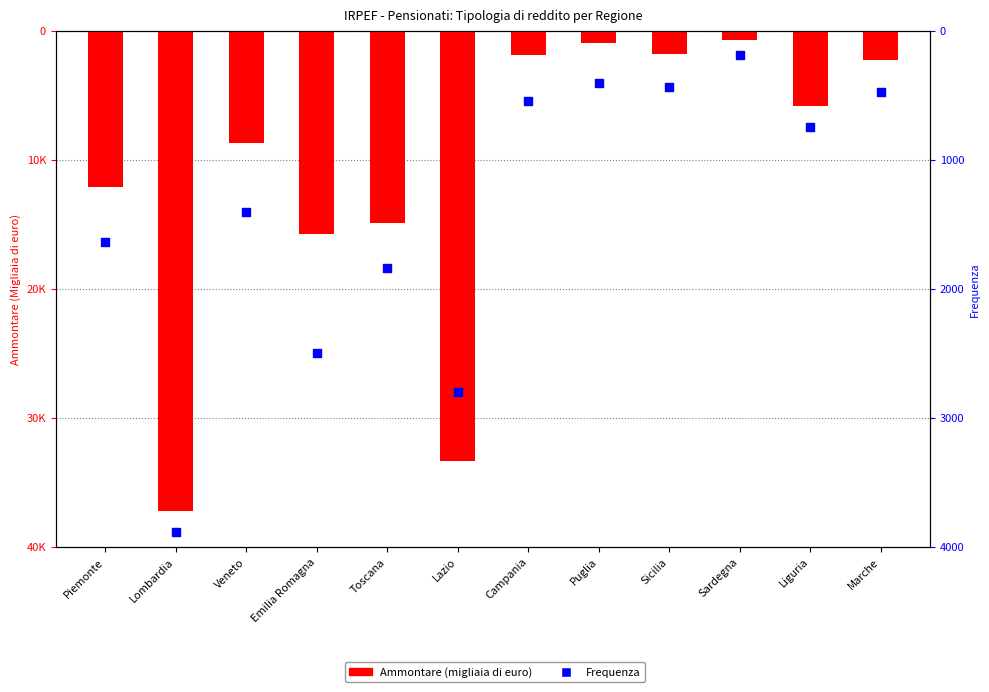

Which series reaches the minimum Y coordinate?

Frequenza (Altri redditi)